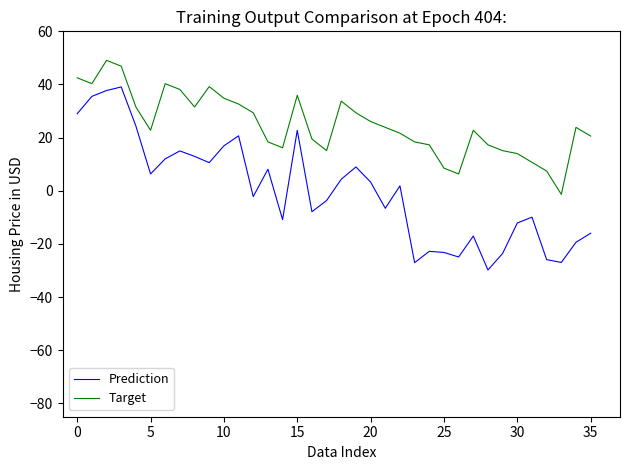

What is the maximum value for Target?

49.1